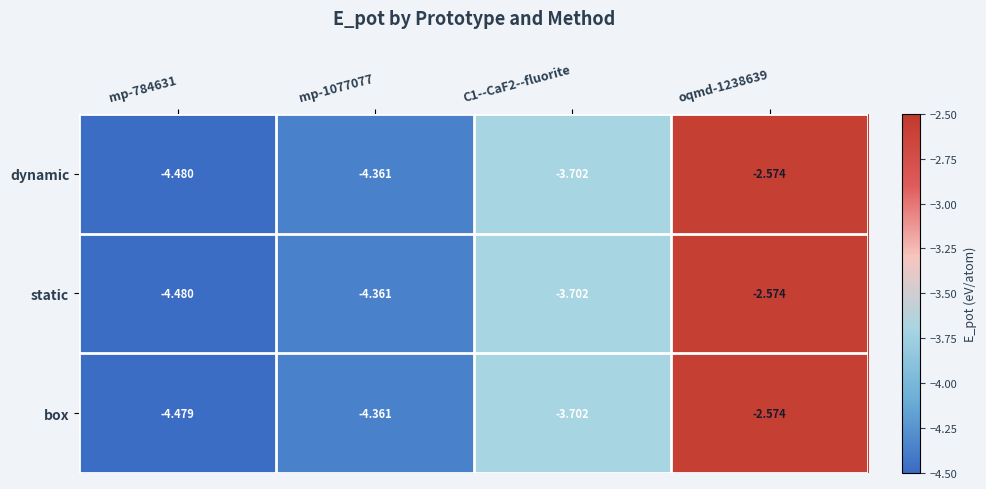

Is the value of dynamic at mp-1077077 greater than the value of static at mp-784631?

Yes